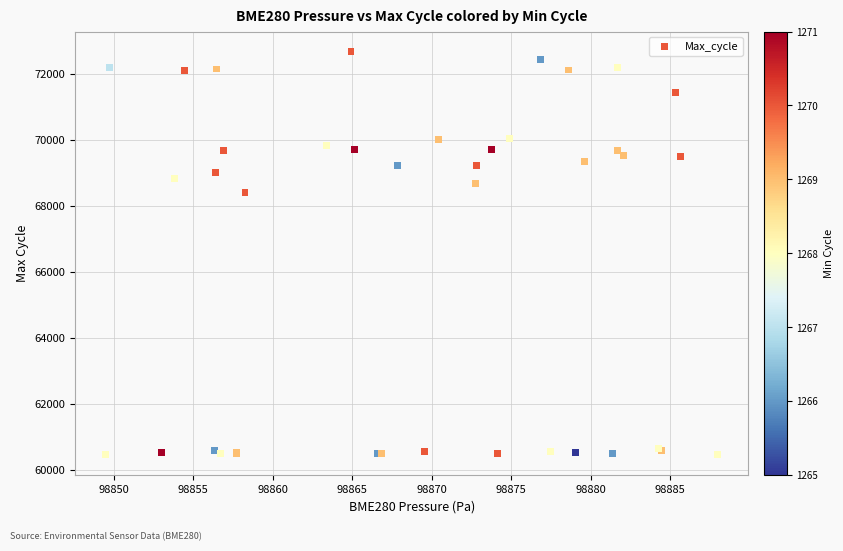

What Y value in the scatter plot is closest to 66566?

68399